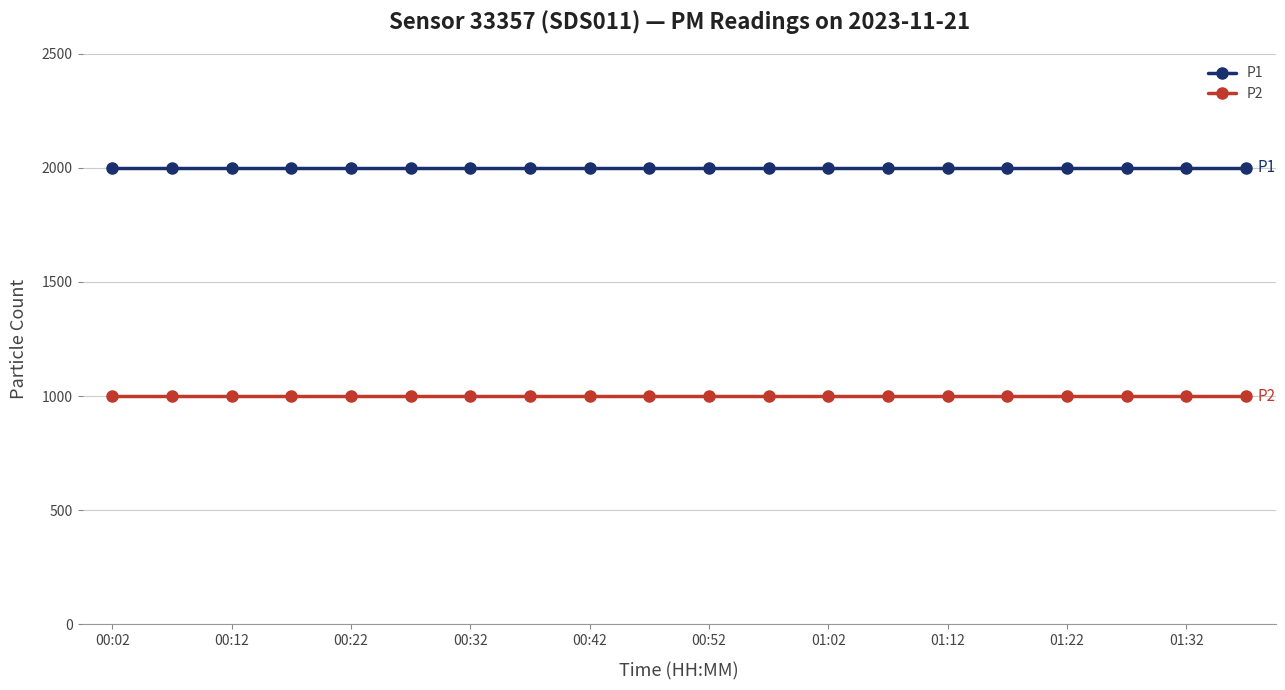

How many lines are shown in the chart?

2